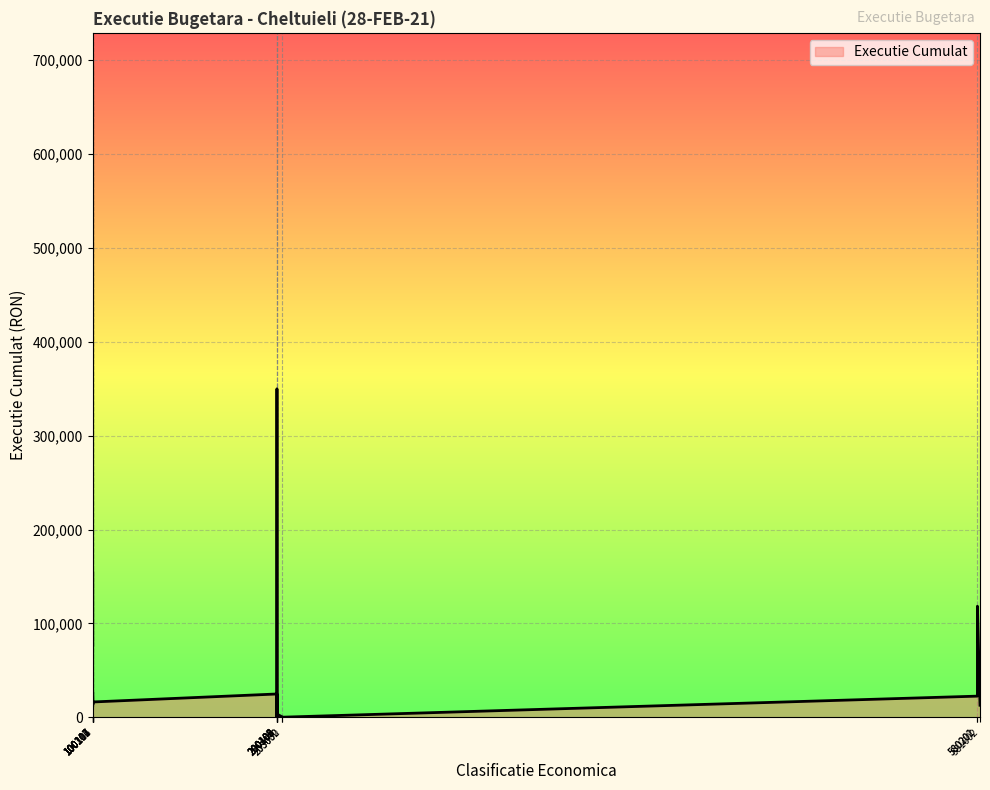

What is the difference between the maximum and minimum values?

694217.0